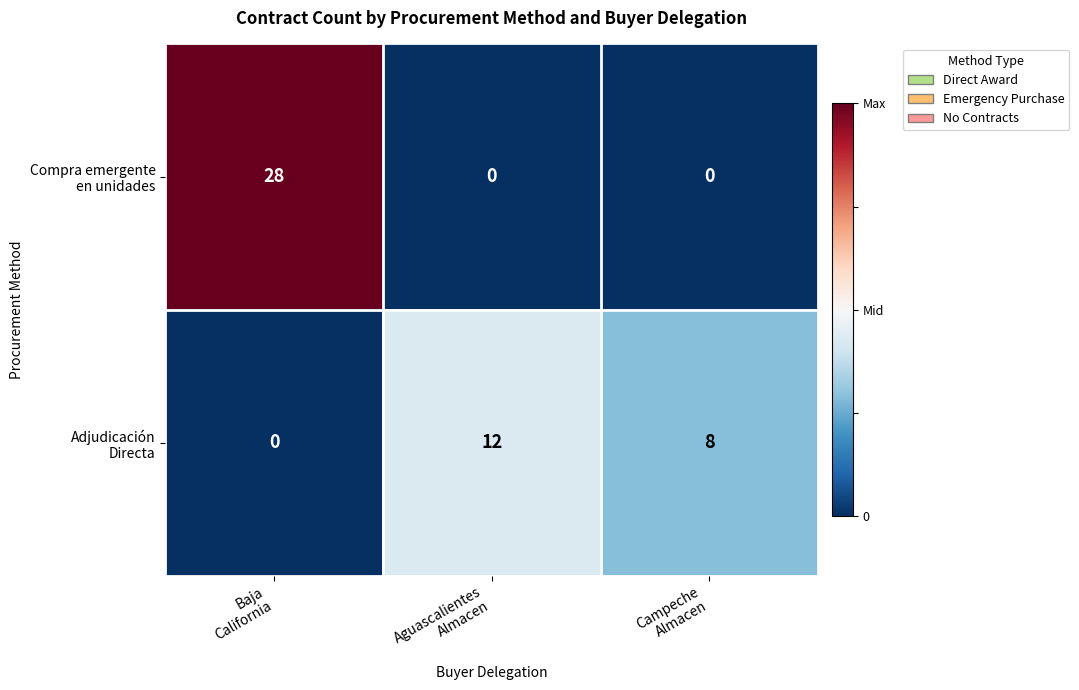

What is the maximum value shown in the chart?

28